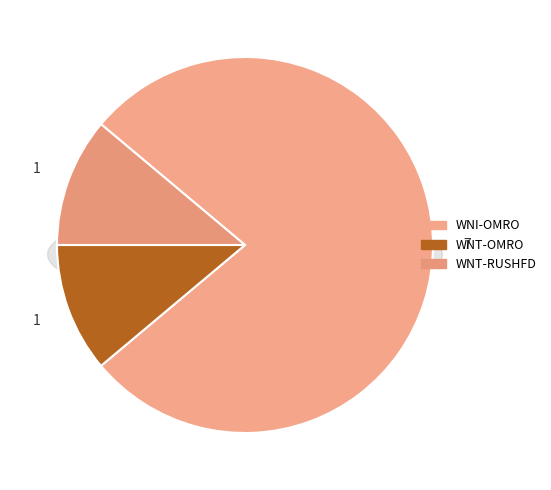

Approximately how many times larger is the value at WNI-OMRO compared to WNT-RUSHFD?

7.0